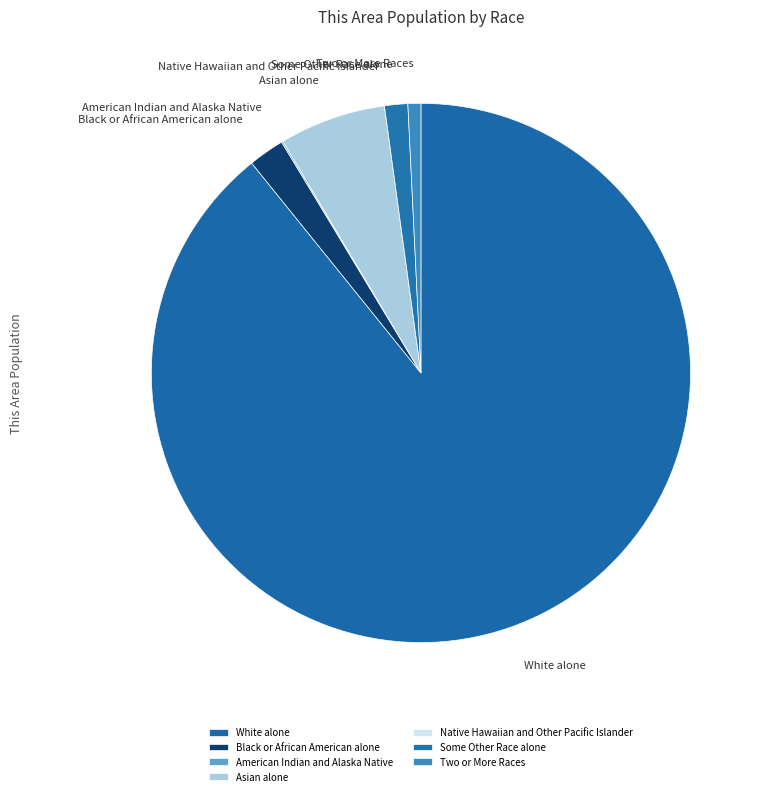

Which category has the biggest portion of the pie?

White alone